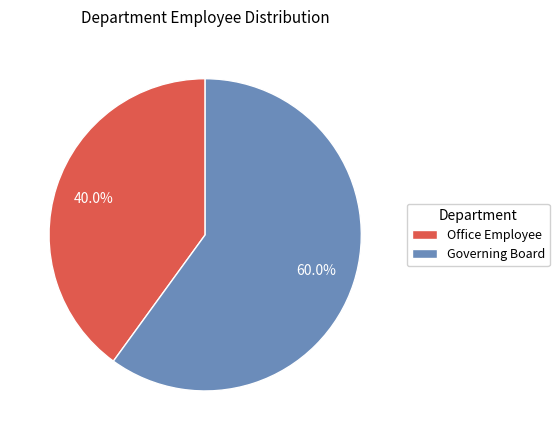

Which has a higher value, Office Employee or Governing Board?

Governing Board